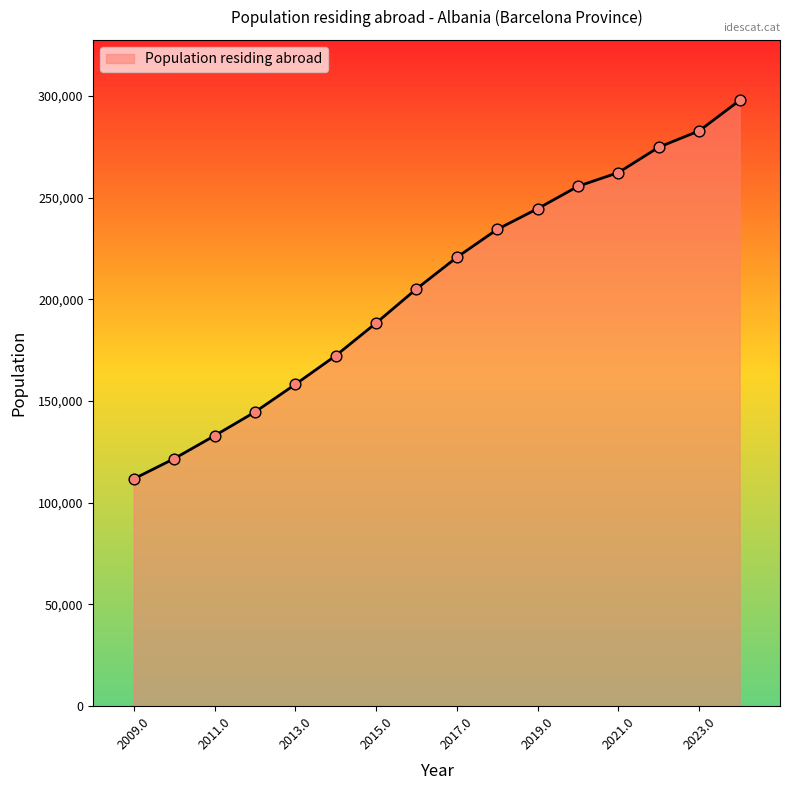

What is the minimum value shown in the chart?

111649